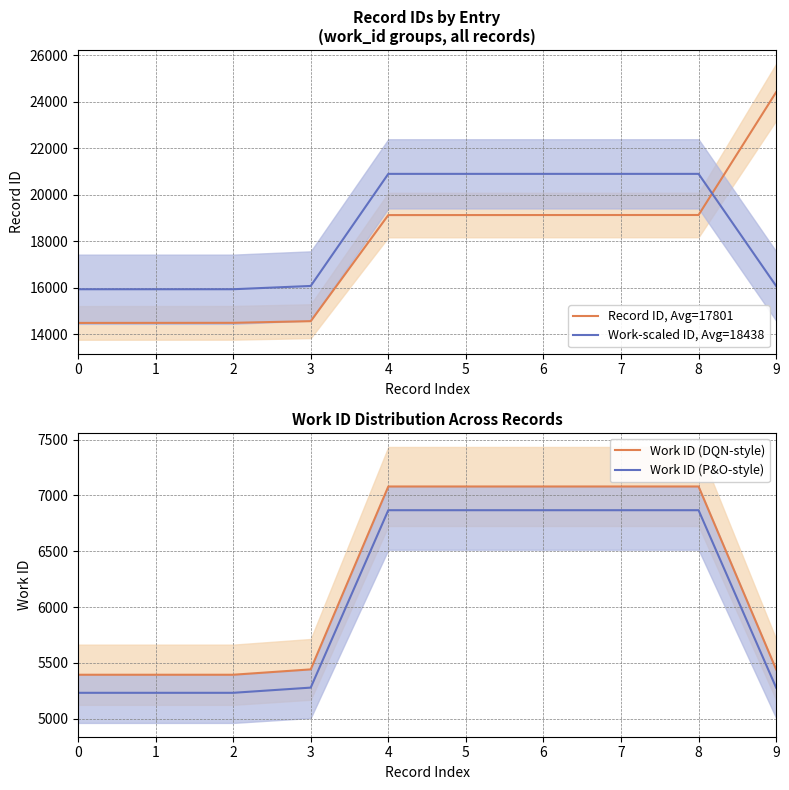

What is the maximum value shown in the chart?

24402.0